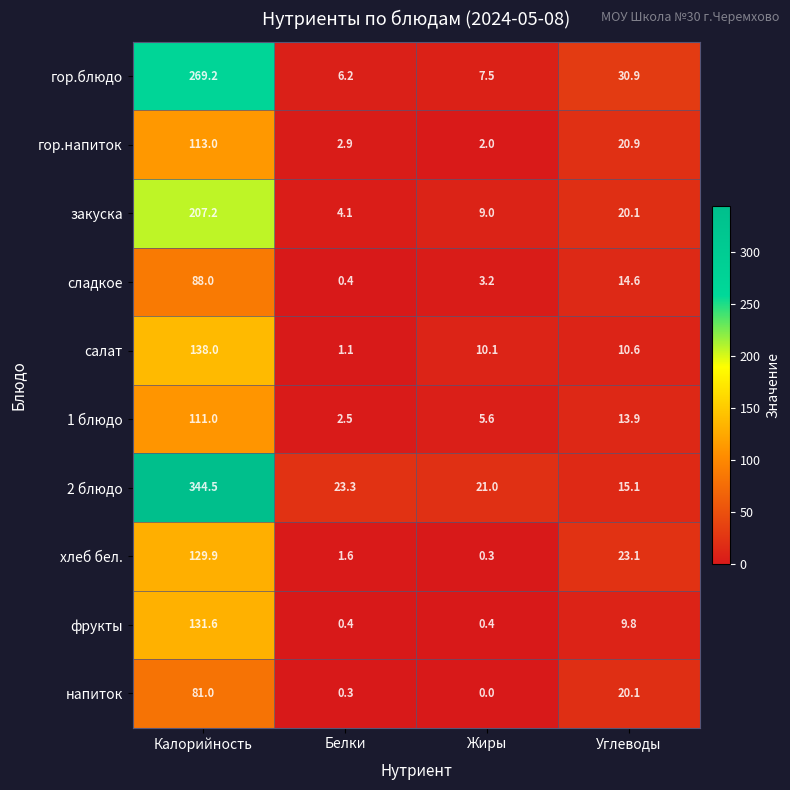

Which series changed the most between Калорийность and Жиры?

2 блюдо